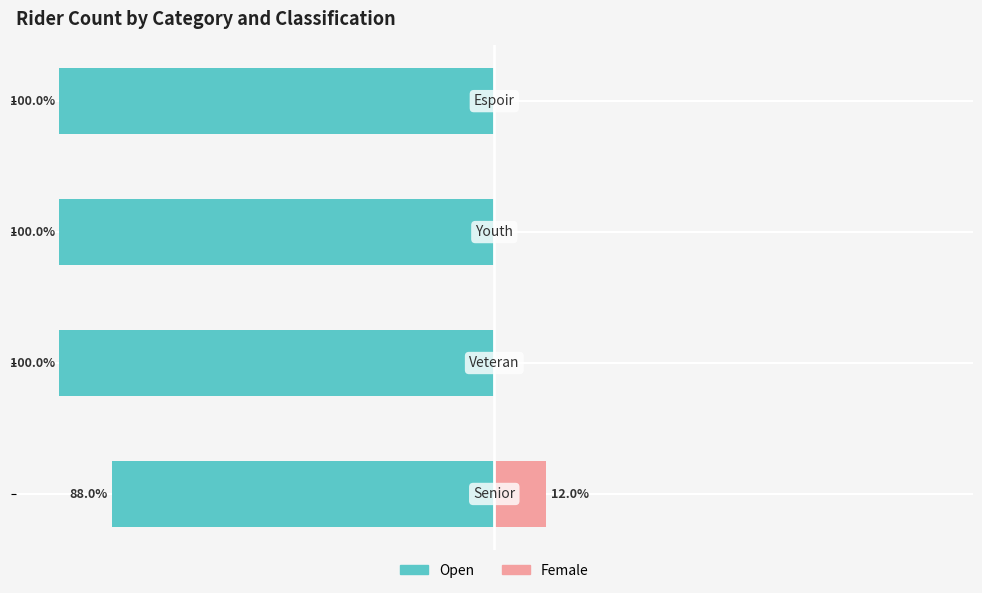

The value of Female at −50 is 0. True or false?

True